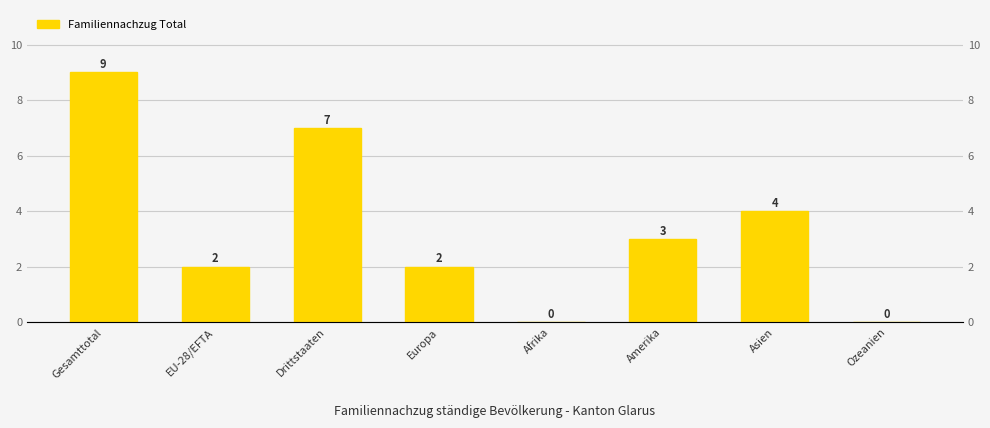

What position from the left is Amerika?

6